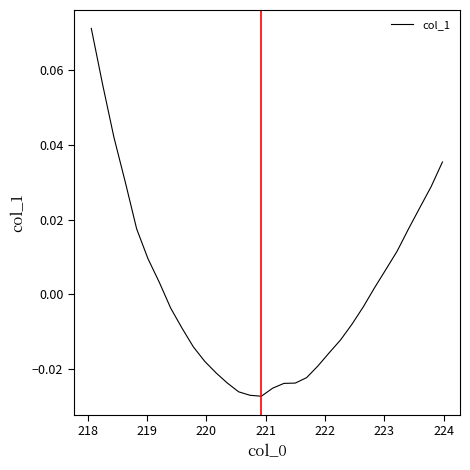

Does the chart display data point markers on the line(s)?

No